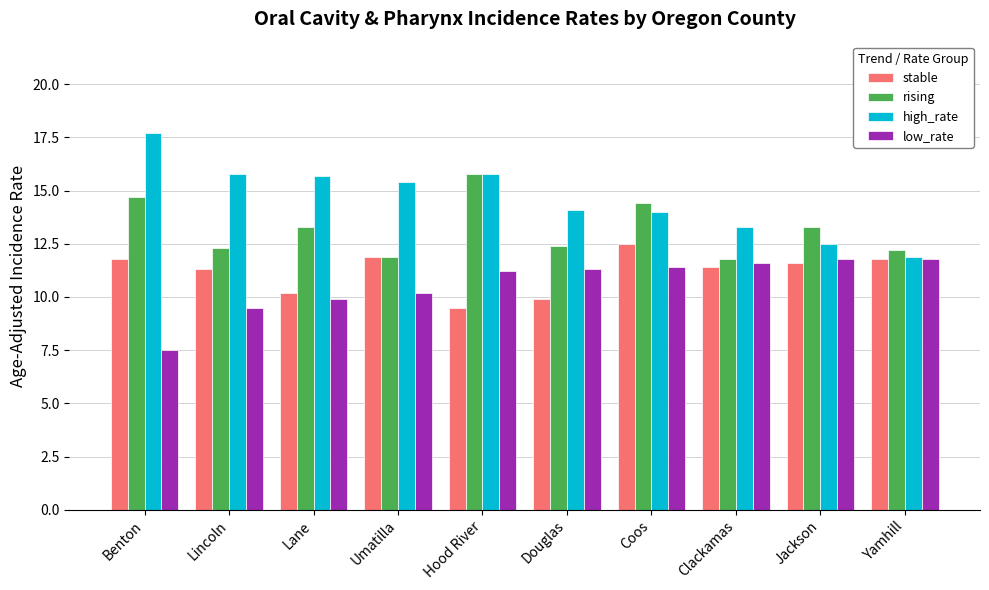

The high_rate series shows 15.7 at Lane. True or false?

True